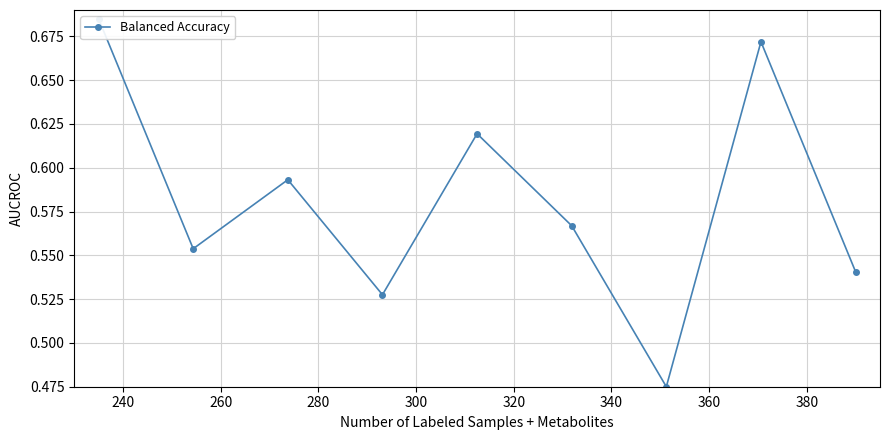

The value at 300 is 0.6. True or false?

True